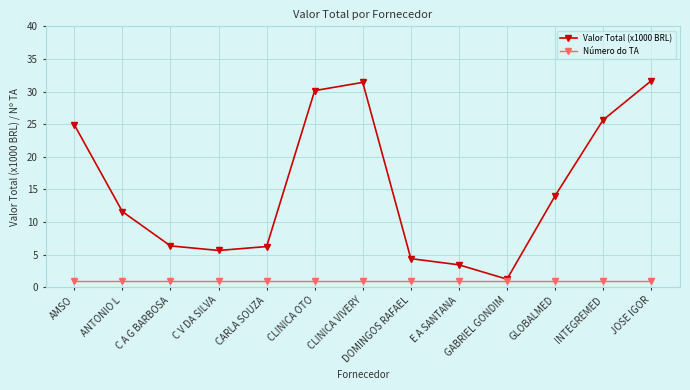

Is it true that Número do TA equals 1.0 at C V DA SILVA?

True